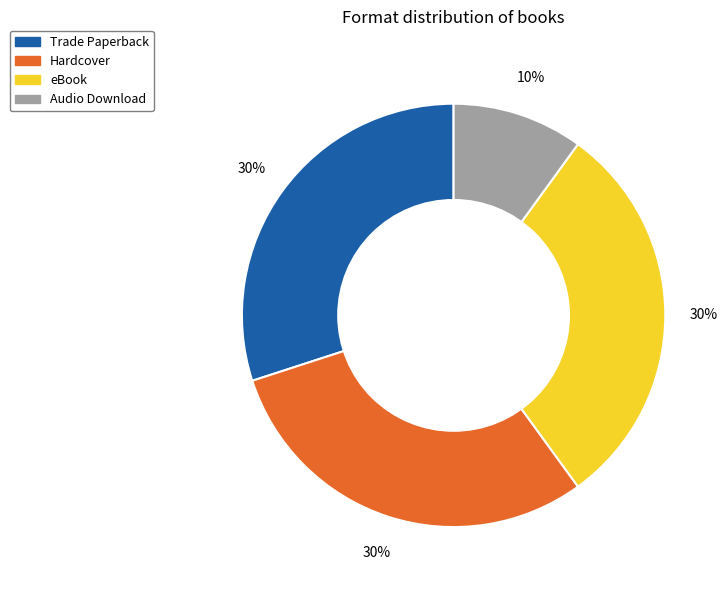

True or false: Hardcover accounts for 39% of the total.

False